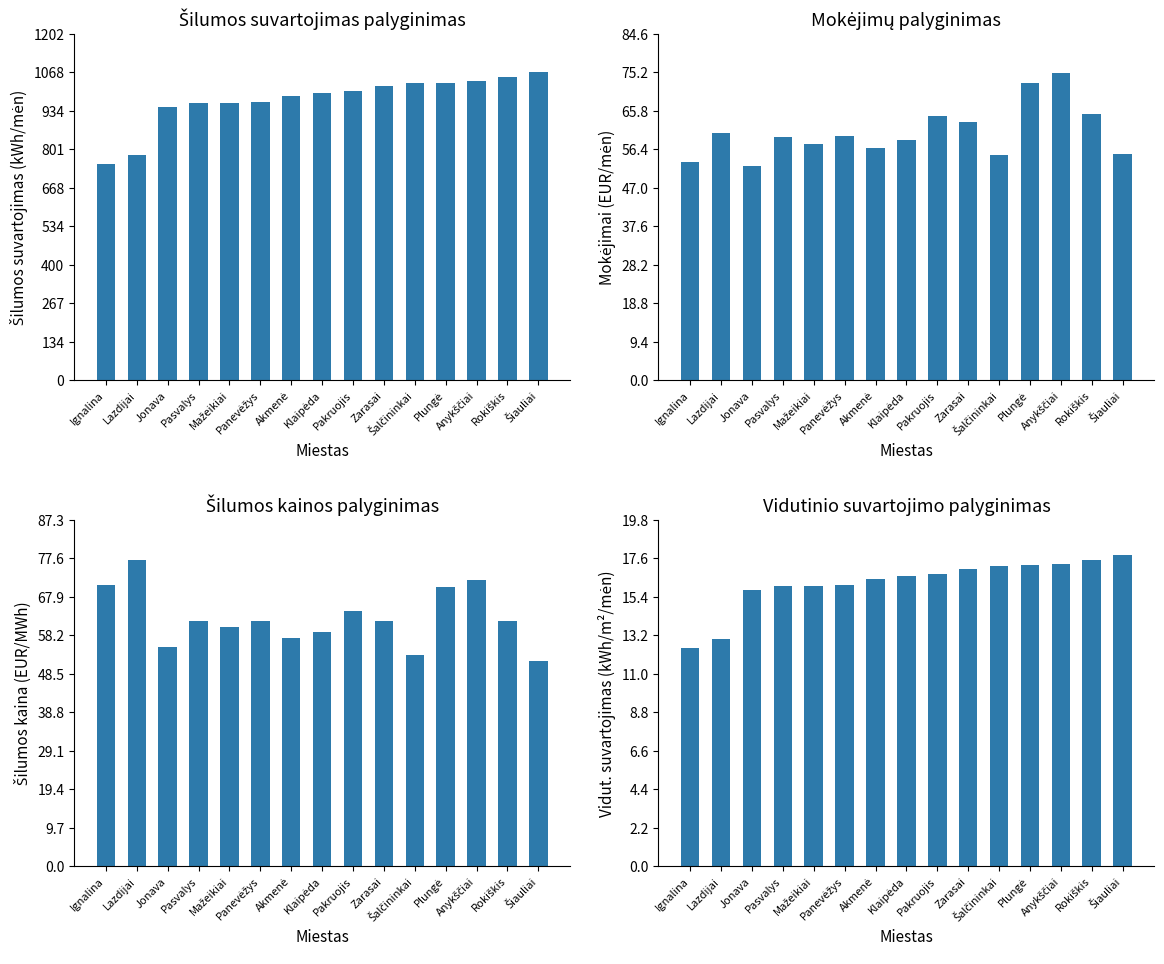

How many values in the Šilumos kaina (EUR/MWh) series are below 61?

6